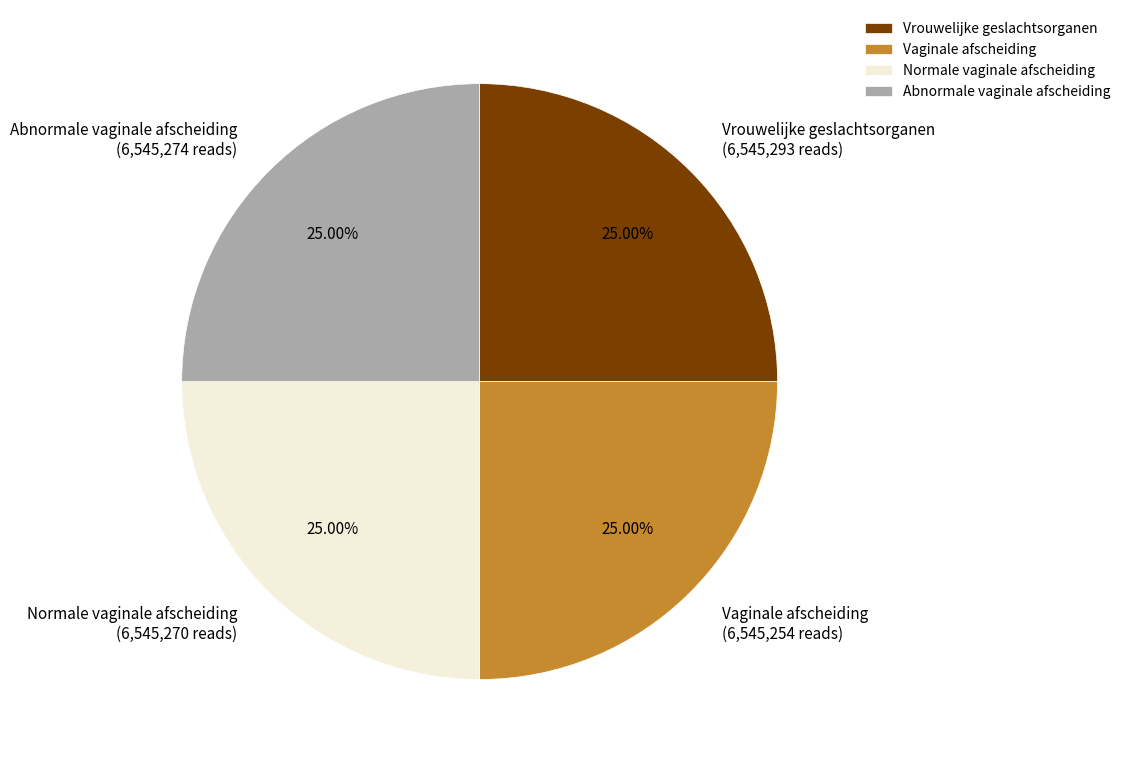

How many segments does this pie chart have?

4